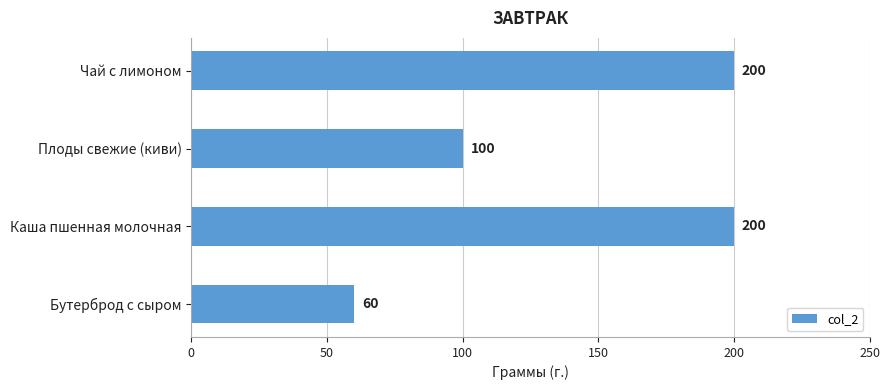

What is the change in value from Каша пшенная молочная to Плоды свежие (киви)?

-100